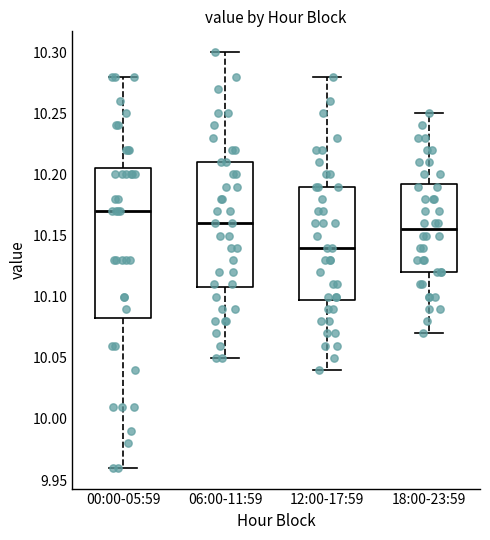

Which box is the tallest, from its lower edge to its upper edge?

00:00-05:59